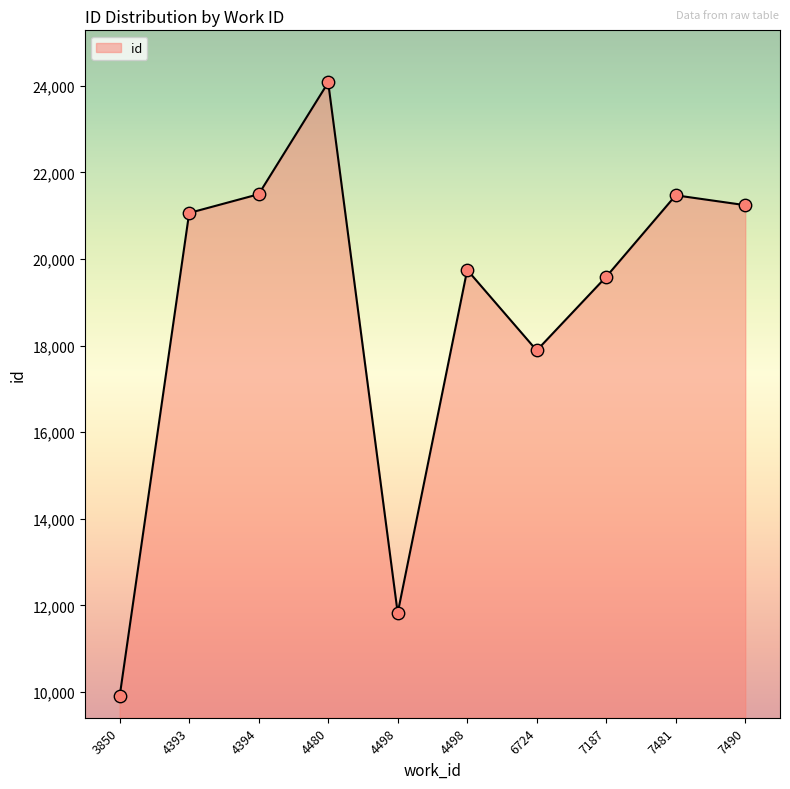

What is the change in value from 3850 to 7187?

+9686